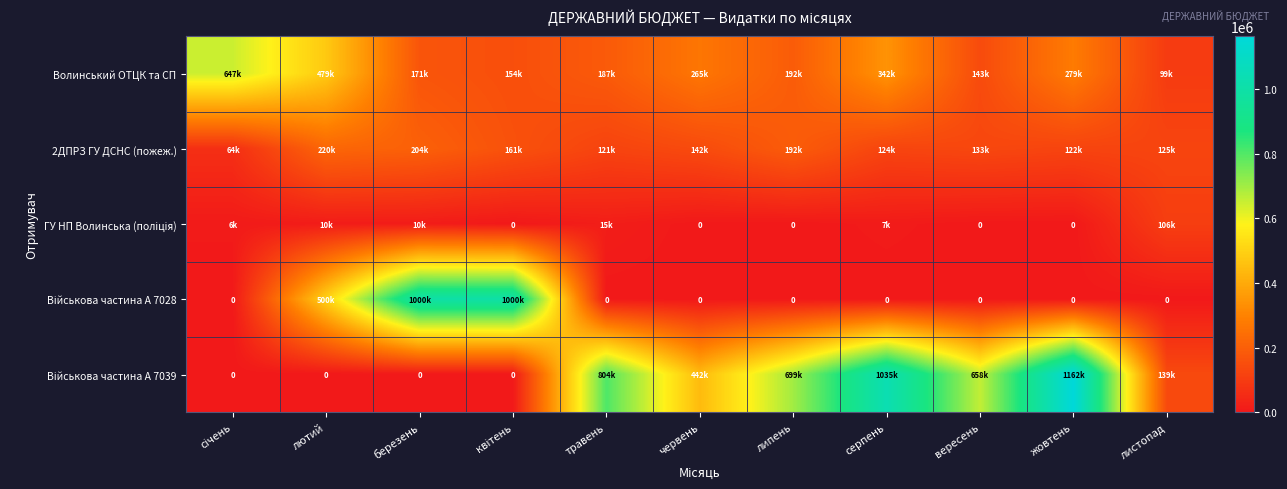

The value of 2ДПРЗ ГУ ДСНС (пожеж.) at жовтень is 122422.3. True or false?

True